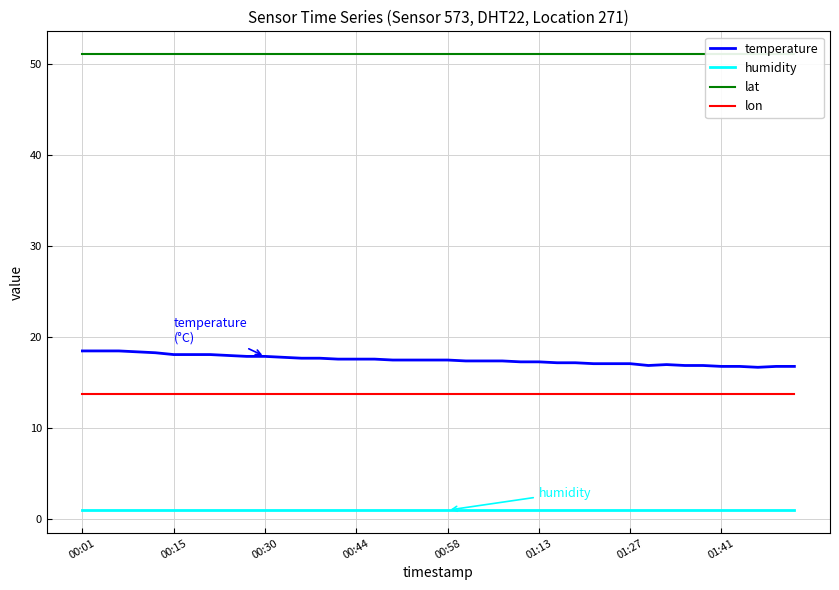

True or false: temperature has a value of 17.2 at 26.

True